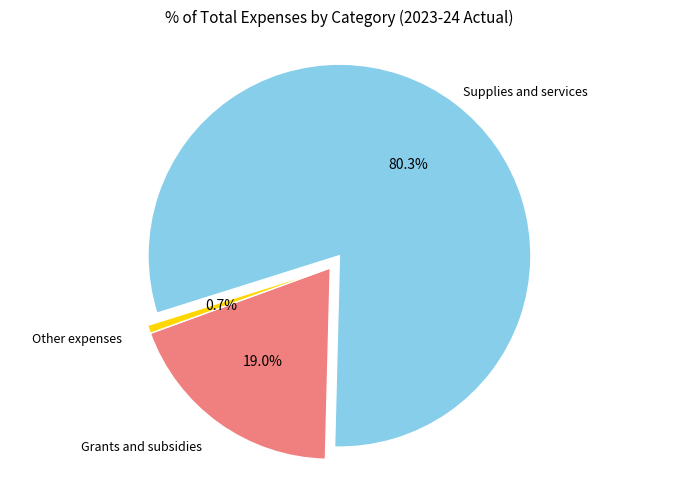

Is there a majority slice in this chart?

Yes